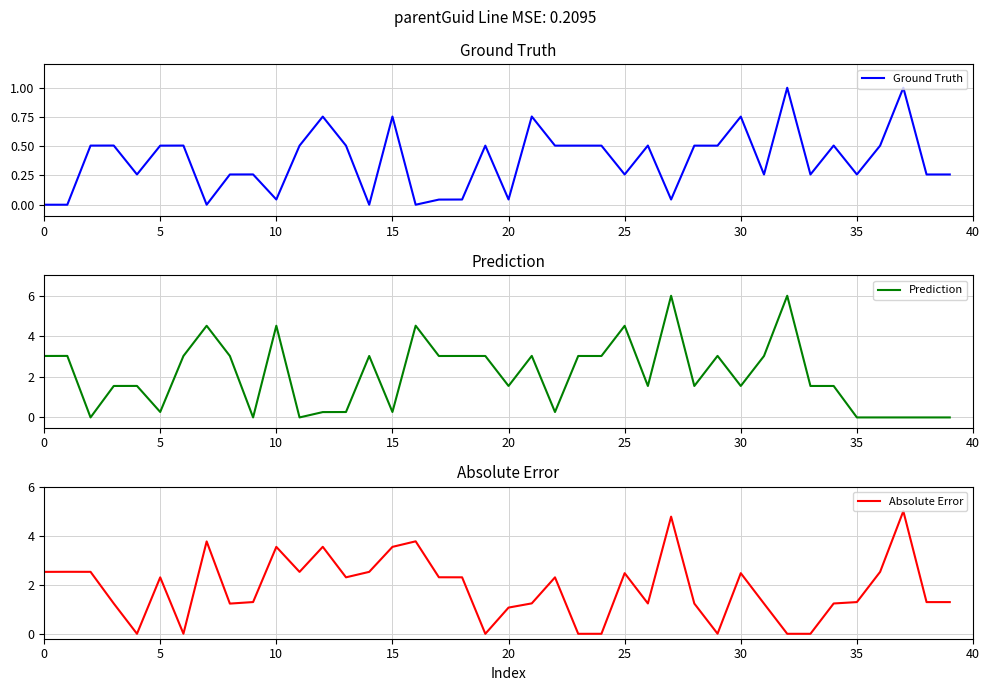

Reading left to right, extract all data points from this chart.

Ground Truth: 0.0	0.0	0.5	0.5	0.3	0.5	0.5	0.0	0.3	0.3	0.0	0.5	0.8	0.5	0.0	0.8	0.0	0.0	0.0	0.5	0.0	0.8	0.5	0.5	0.5	0.3	0.5	0.0	0.5	0.5	0.8	0.3	1.0	0.3	0.5	0.3	0.5	1.0	0.3	0.3
Prediction: 3.0	3.0	0.0	1.6	1.6	0.3	3.0	4.5	3.0	0.0	4.5	0.0	0.3	0.3	3.0	0.3	4.5	3.0	3.0	3.0	1.6	3.0	0.3	3.0	3.0	4.5	1.6	6.0	1.6	3.0	1.6	3.0	6.0	1.6	1.6	0.0	0.0	0.0	0.0	0.0
Absolute Error: 2.5	2.5	2.5	1.2	0.0	2.3	0.0	3.8	1.2	1.3	3.5	2.5	3.5	2.3	2.5	3.5	3.8	2.3	2.3	0.0	1.1	1.2	2.3	0.0	0.0	2.5	1.2	4.8	1.2	0.0	2.5	1.2	0.0	0.0	1.2	1.3	2.5	5.0	1.3	1.3